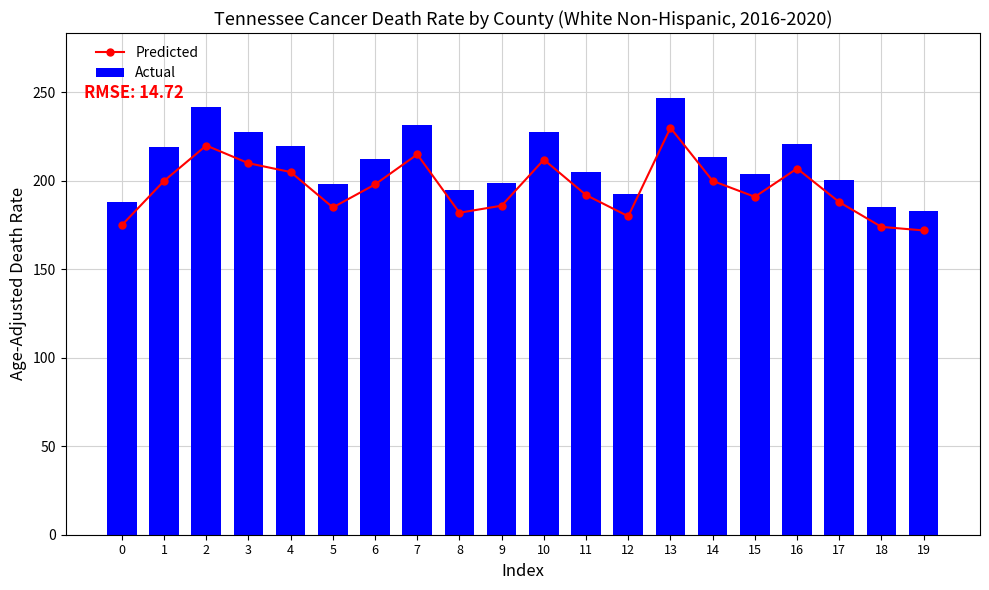

Rank the categories by Predicted value from lowest to highest.

19, 18, 0, 12, 8, 5, 9, 17, 15, 11, 6, 1, 14, 4, 16, 3, 10, 7, 2, 13